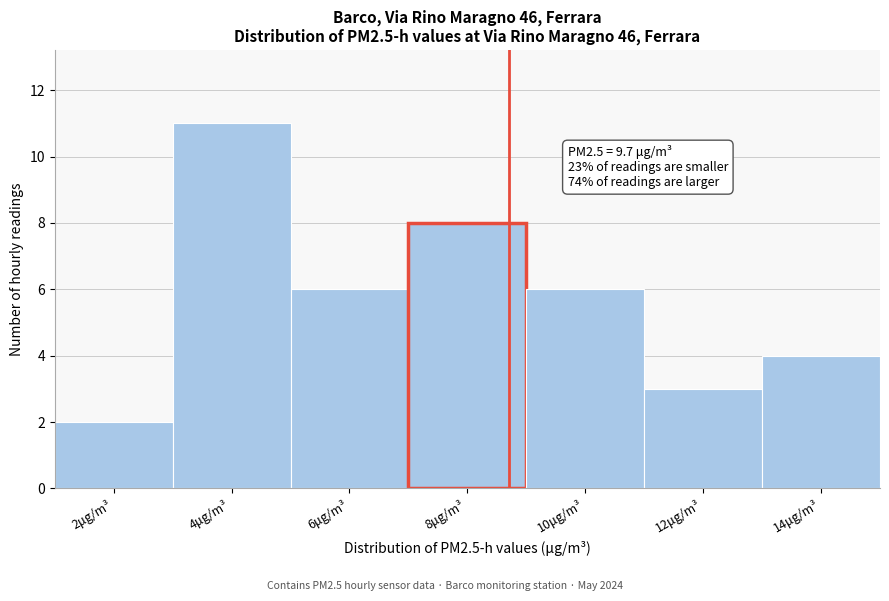

Reading left to right, what are all the values shown in this chart?

2μg/m³=2	4μg/m³=11	6μg/m³=6	8μg/m³=8	10μg/m³=6	12μg/m³=3	14μg/m³=4